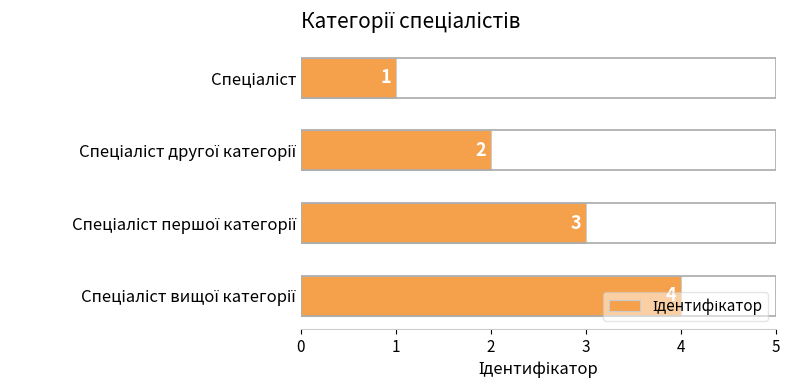

Are the bars grouped side by side (vs. stacked)?

No